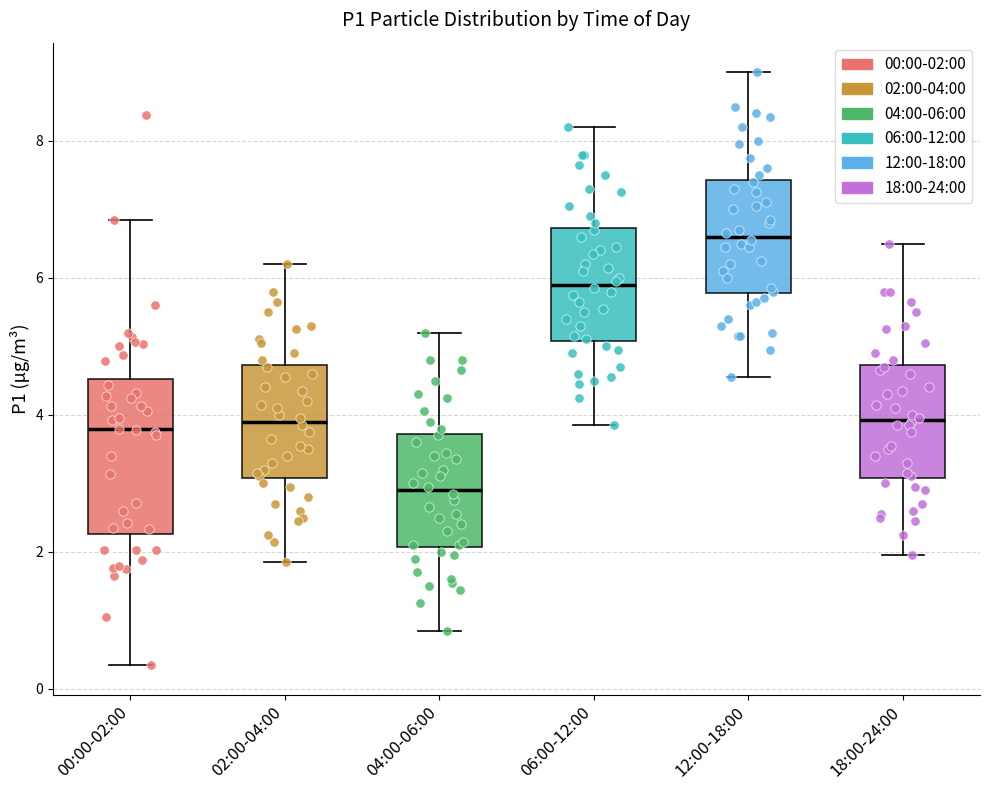

Which box is the tallest, from its lower edge to its upper edge?

00:00-02:00